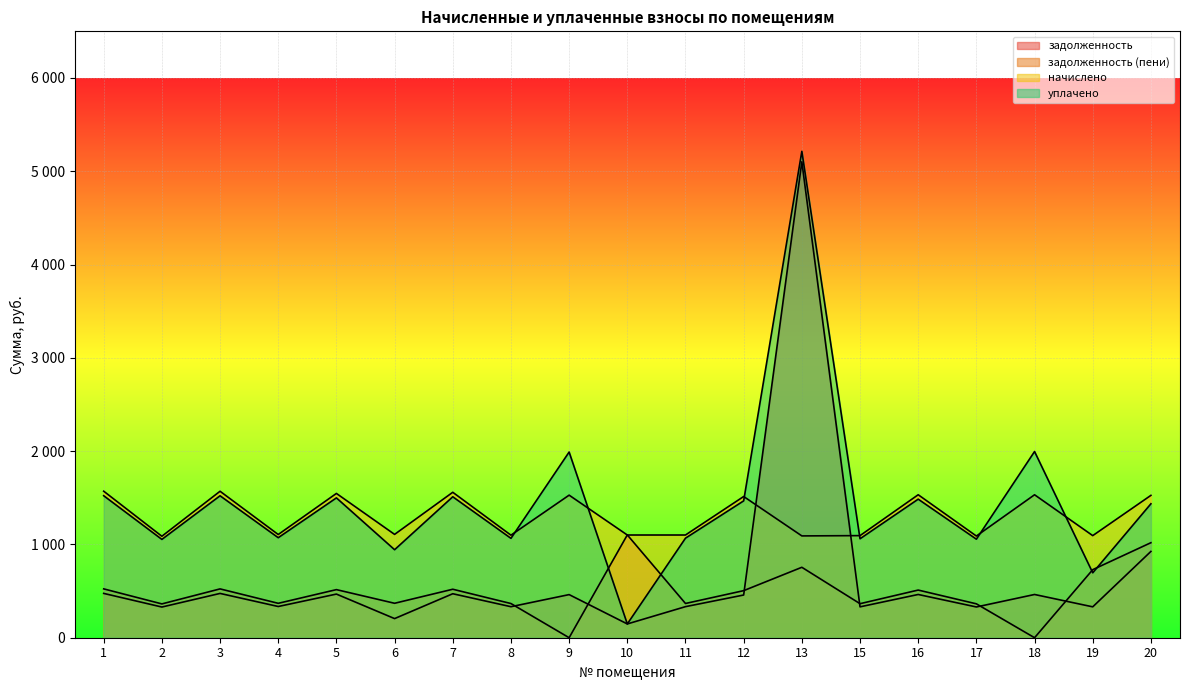

What is the sum of all задолженность values?

12436.3